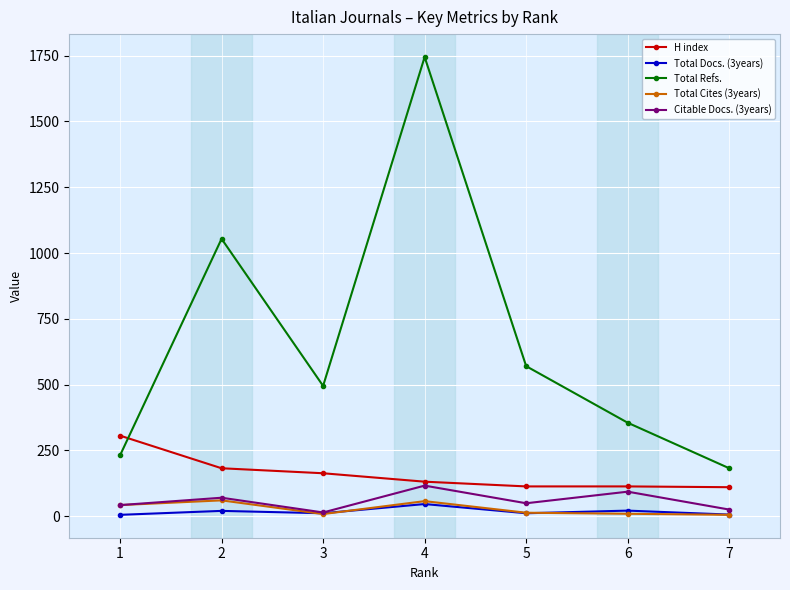

How many lines are shown in the chart?

5